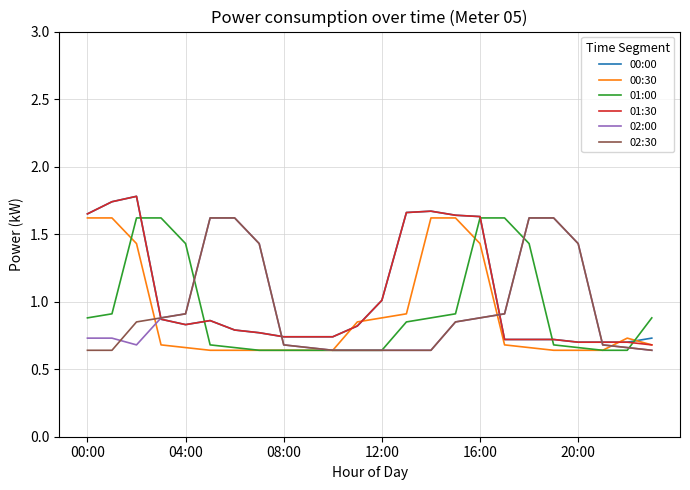

What is the maximum value shown in the chart?

1.8